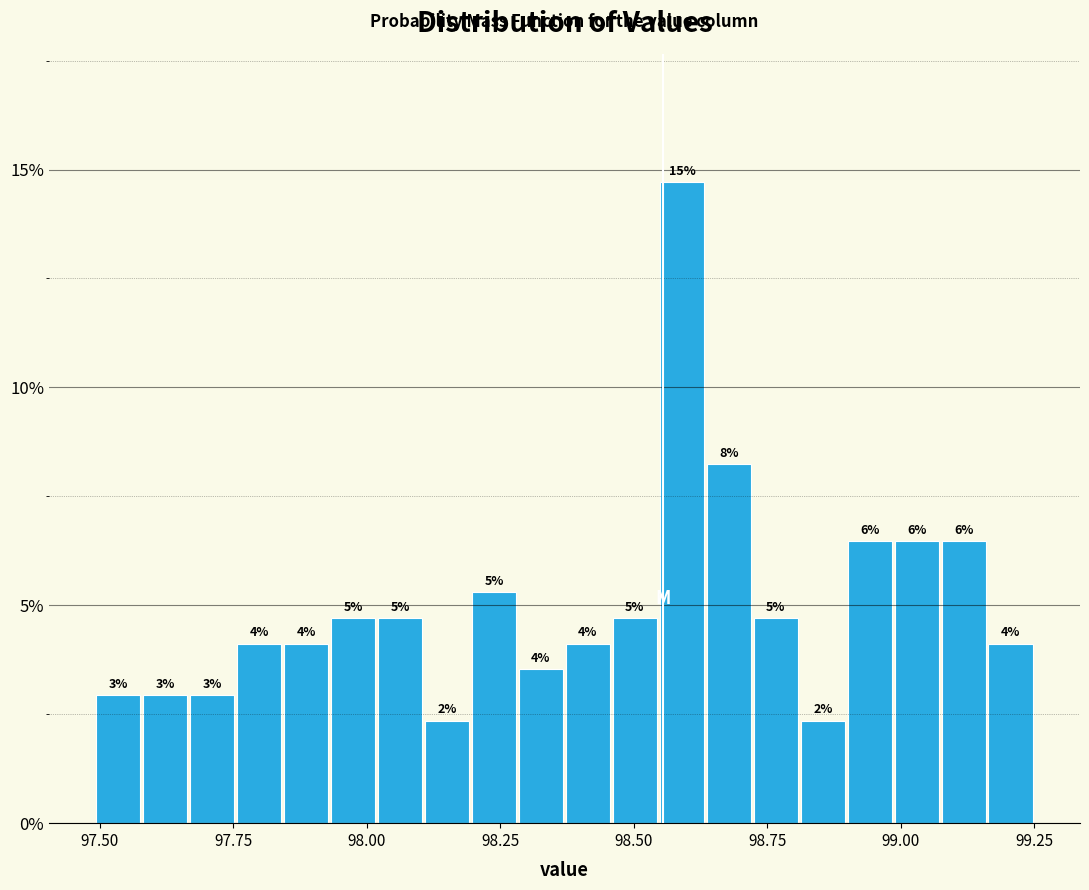

Around what value on the x-axis is the tallest bar? Give the approximate position of its centre, as read against the axis.

98.60